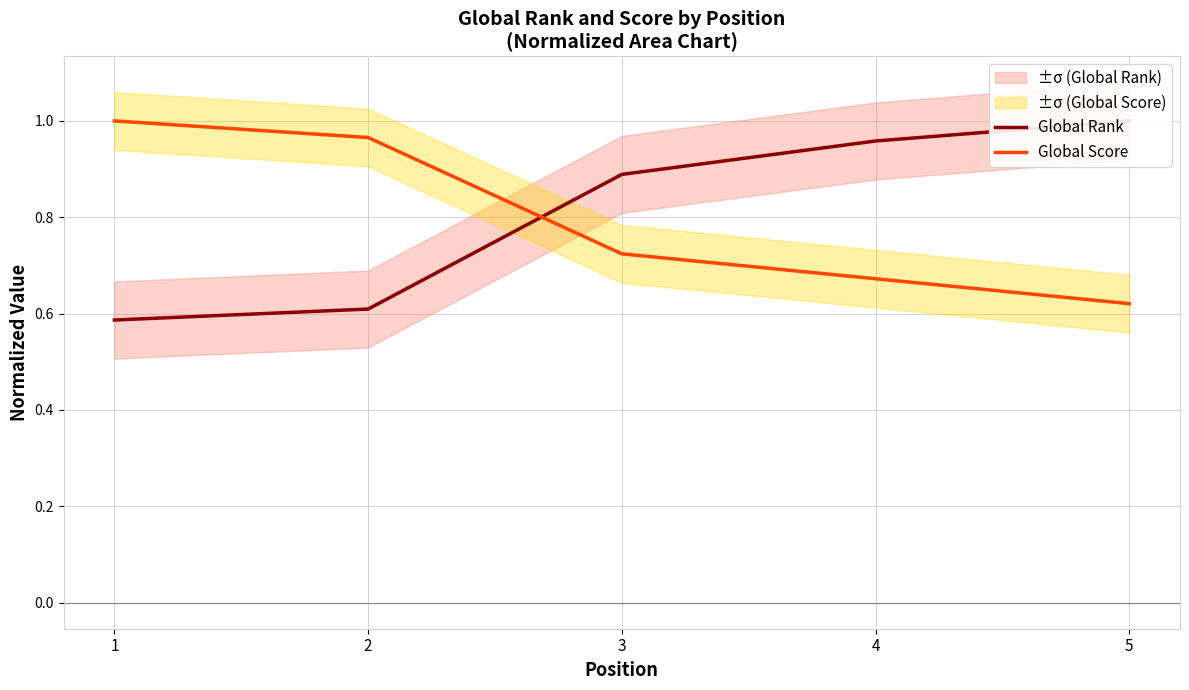

List the series in order of their peak value, highest first.

Global Rank, Global Score